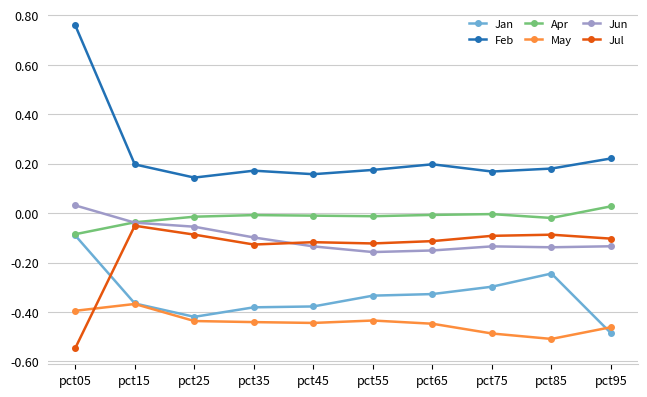

At which category is the sum across all series the highest?

pct05